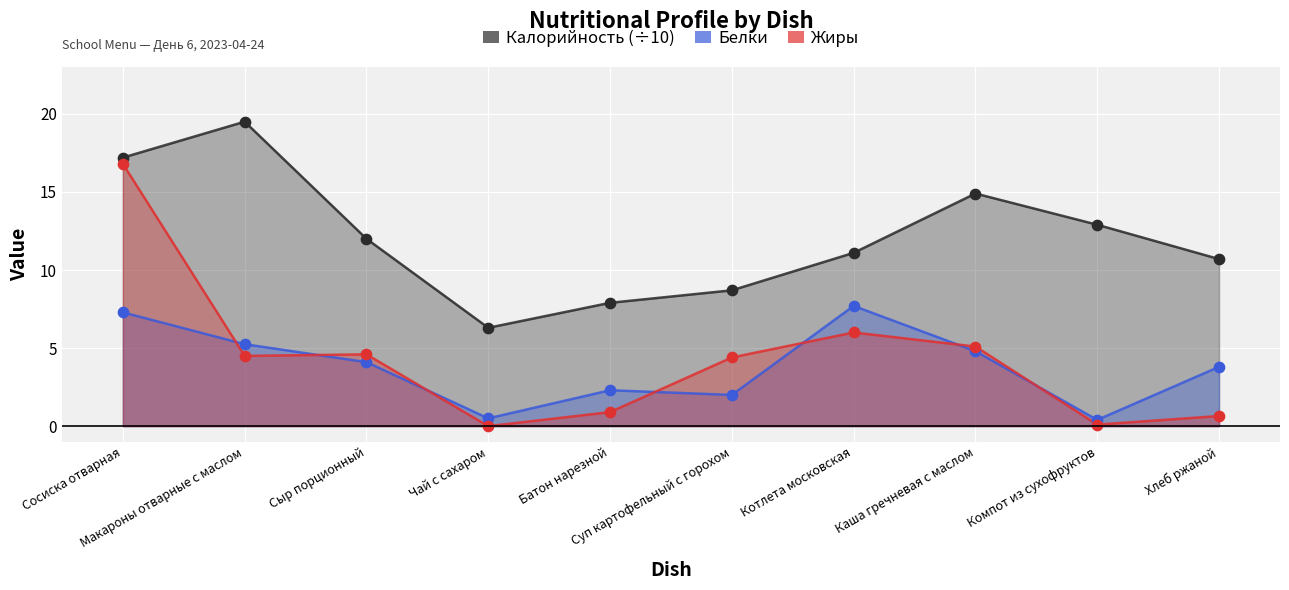

At which category is the sum across all series the highest?

Сосиска отварная